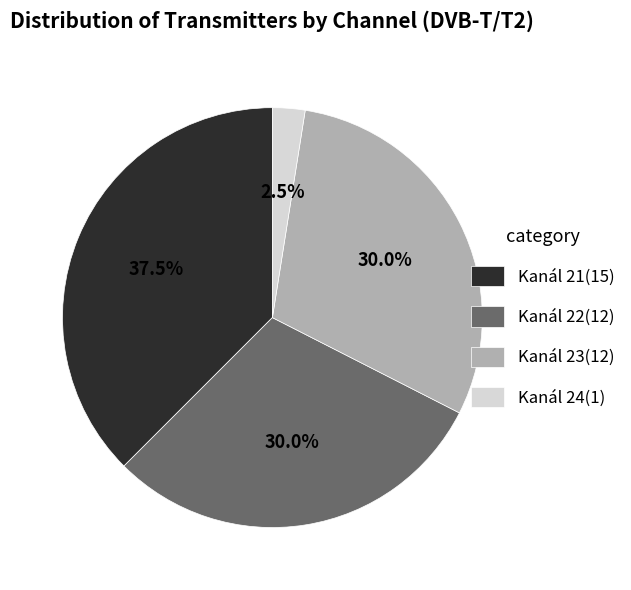

To the nearest percent, what percentage of the pie is Kanál 23?

30%